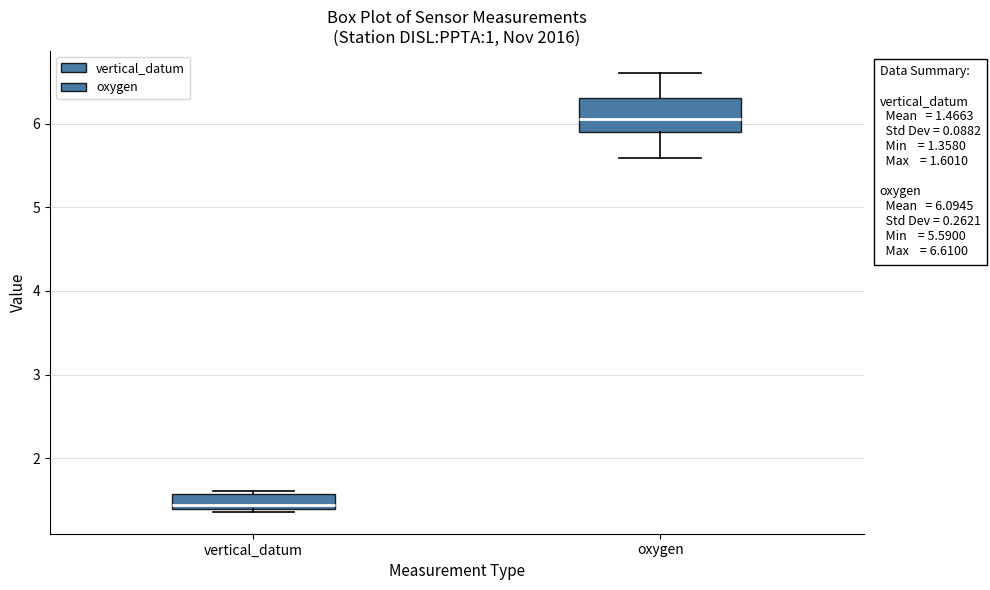

Which box has the lowest median line?

vertical_datum